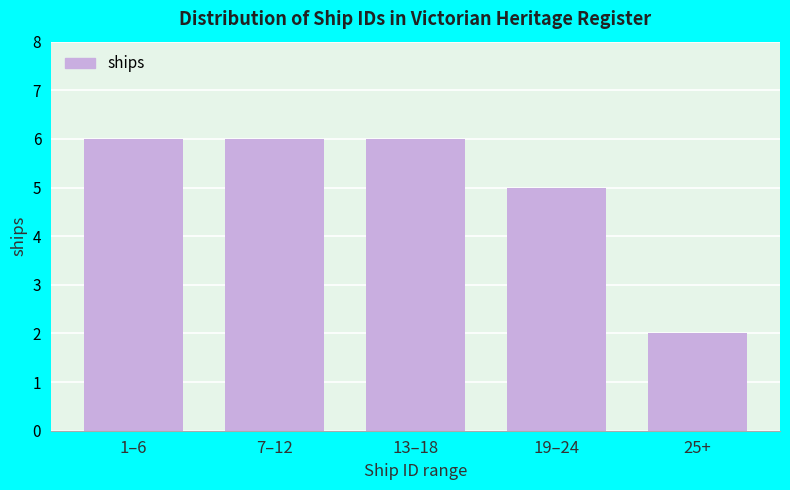

Reading left to right, extract all data points from this chart.

6	6	6	5	2